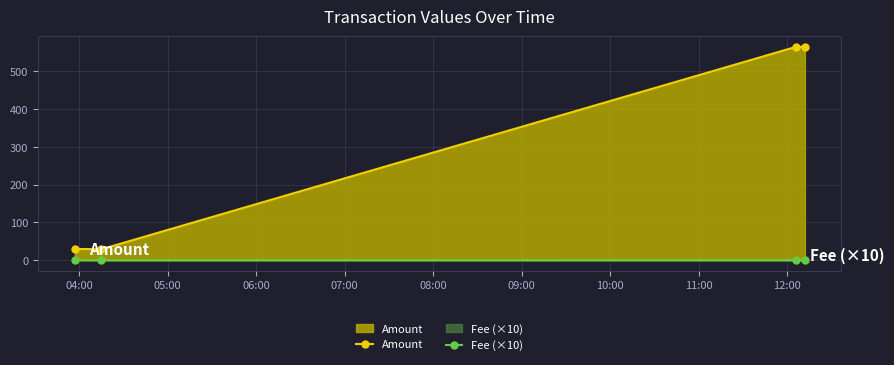

What is the value of the Amount point at the 1st from the left?

30.0